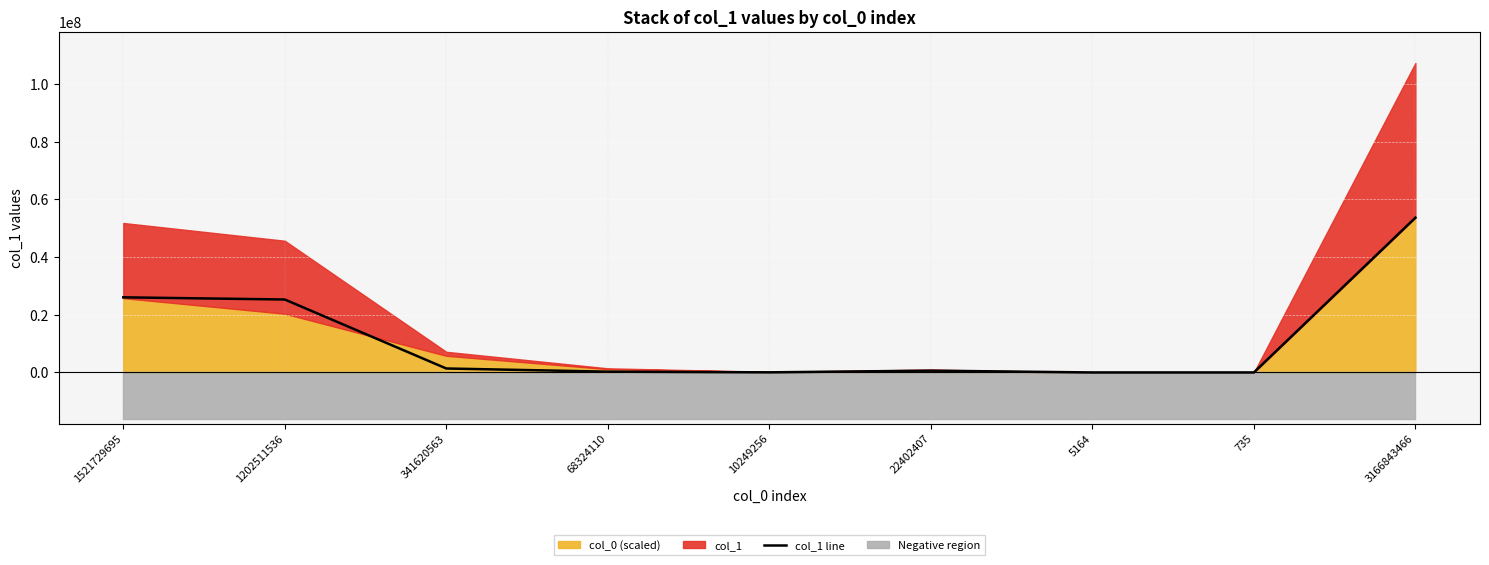

What is the greatest value displayed?

53661529